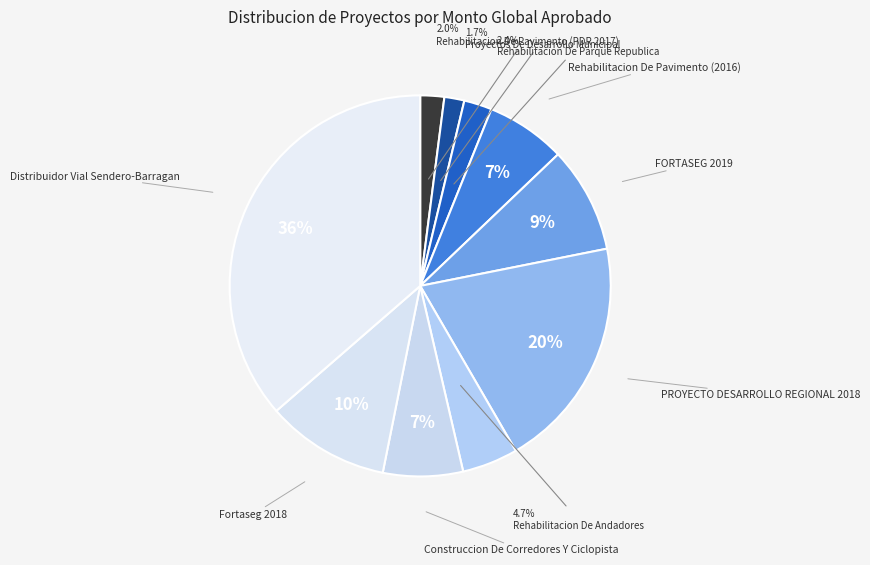

To the nearest percent, what is the difference between the Rehabilitacion De Andadores and Fortaseg 2018 slice percentages?

6%